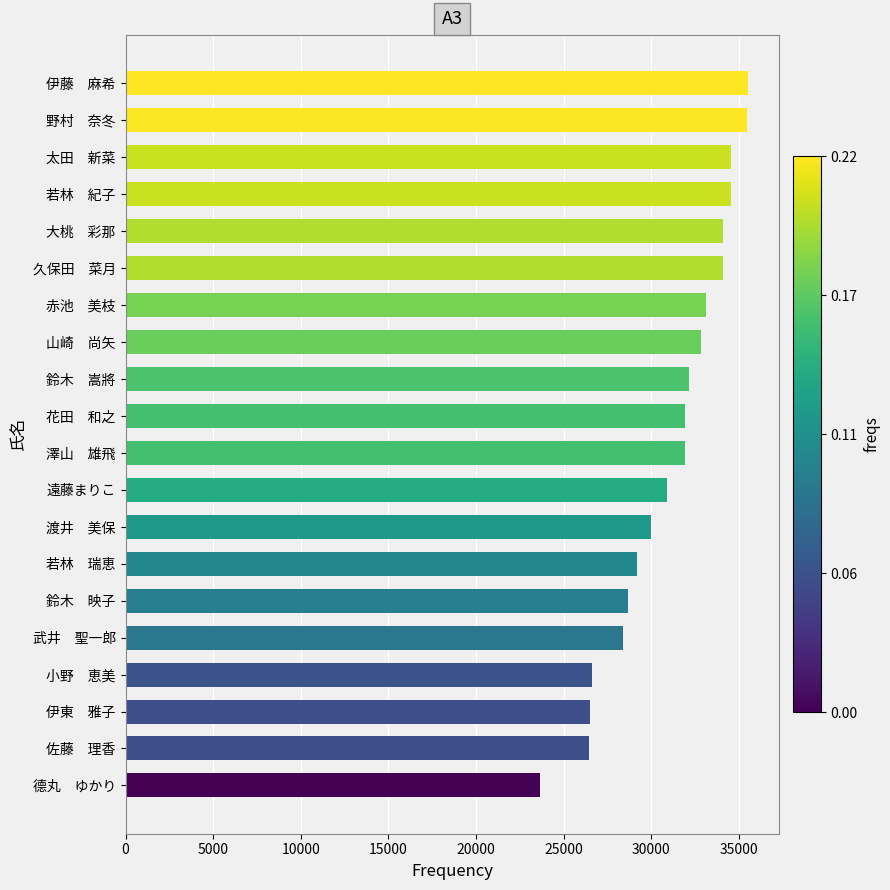

The value at 小野　恵美 is 36633. True or false?

False